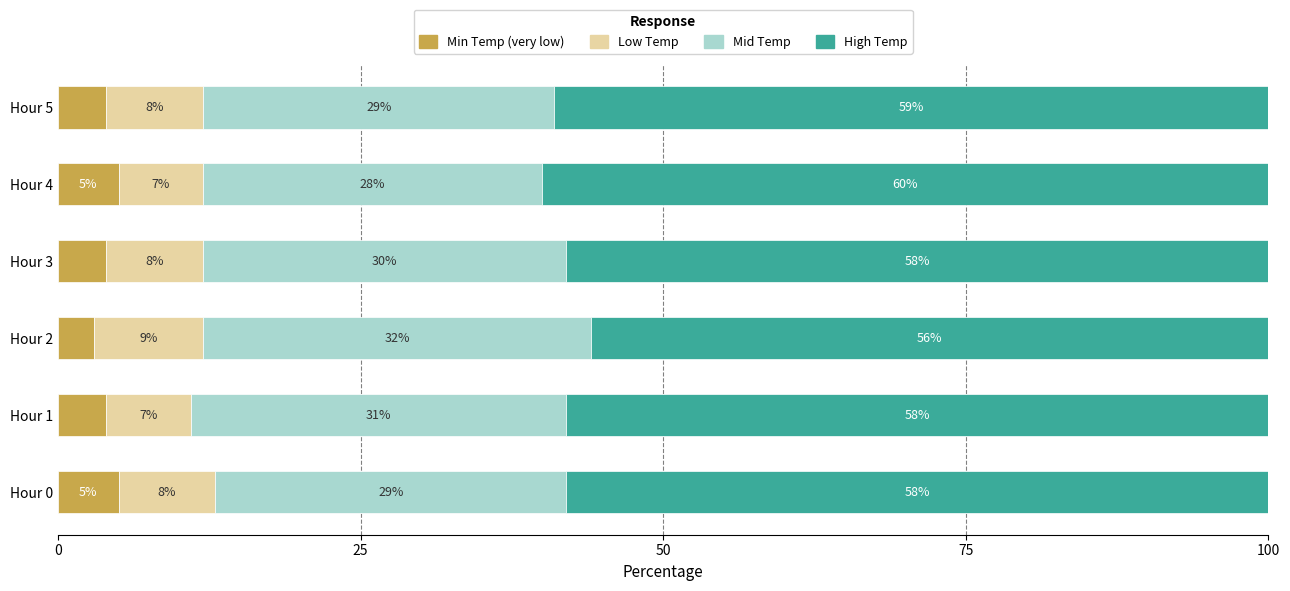

True or false: Min Temp (very low) has a value of 2 at Hour 4.

False